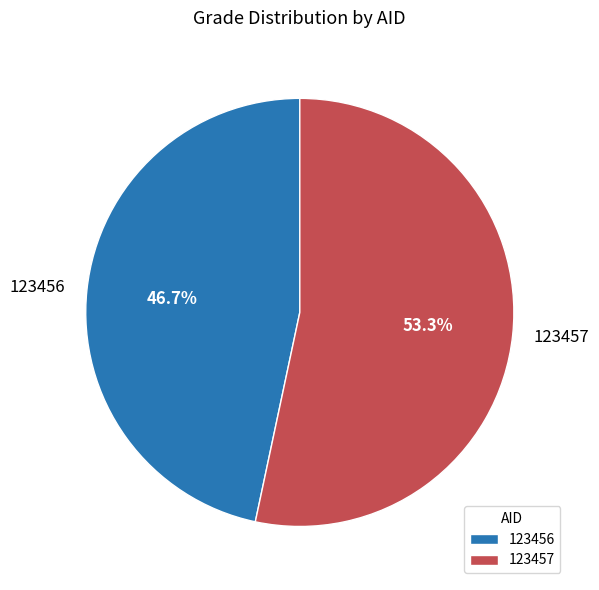

Does 123456 represent more than half of the total?

No